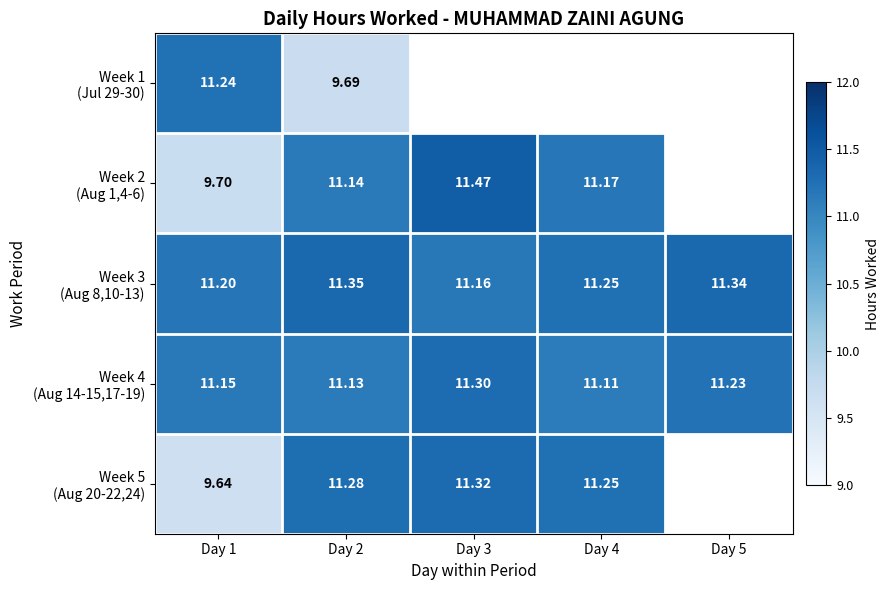

What is the difference between the highest and lowest values at Day 1?

1.6